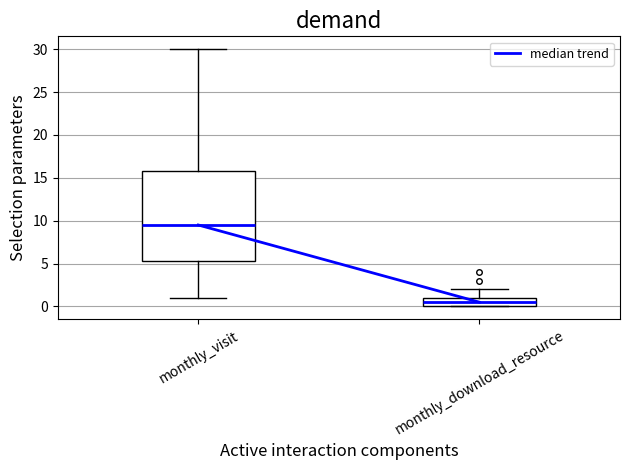

Which box has the highest median line?

monthly_visit